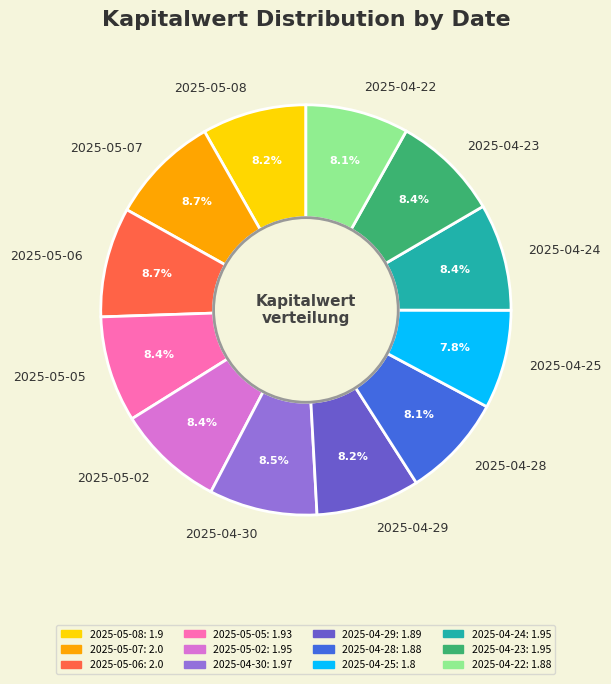

How many slices are in this pie chart?

12